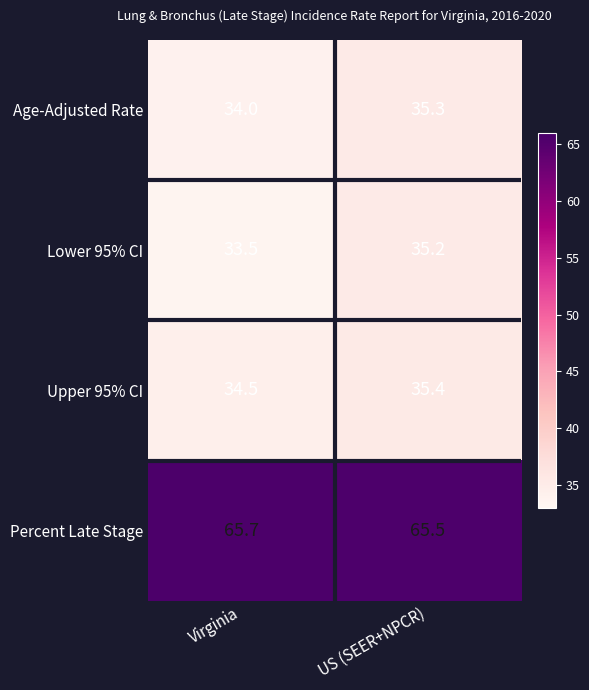

What is the spread (max minus min) of values at US (SEER+NPCR)?

30.3